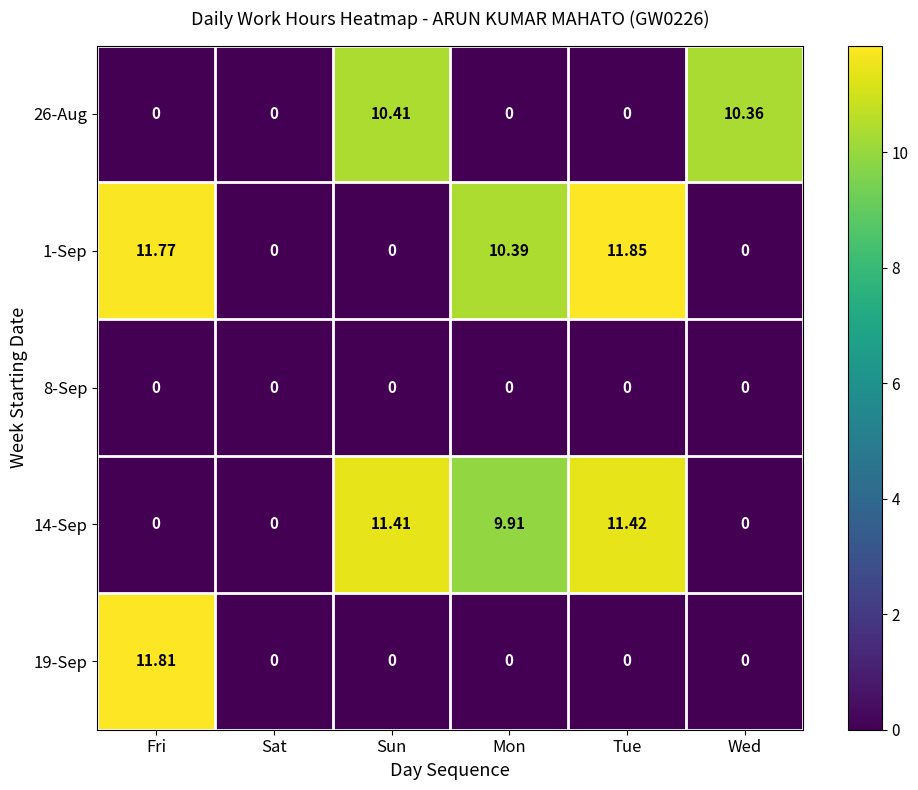

How many series are shown in this chart?

5